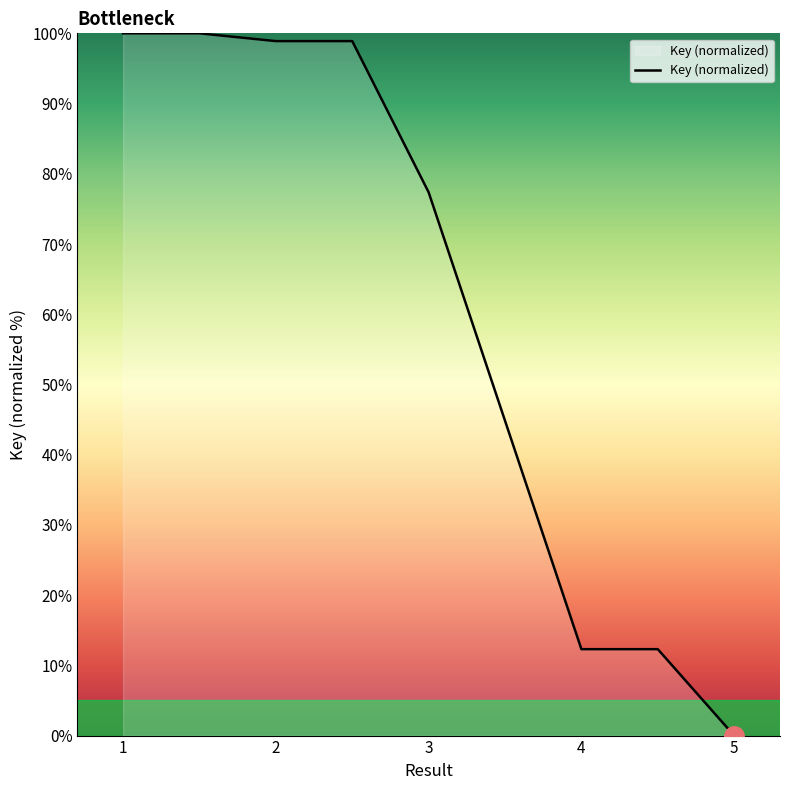

What is the sum of all values?

499.8